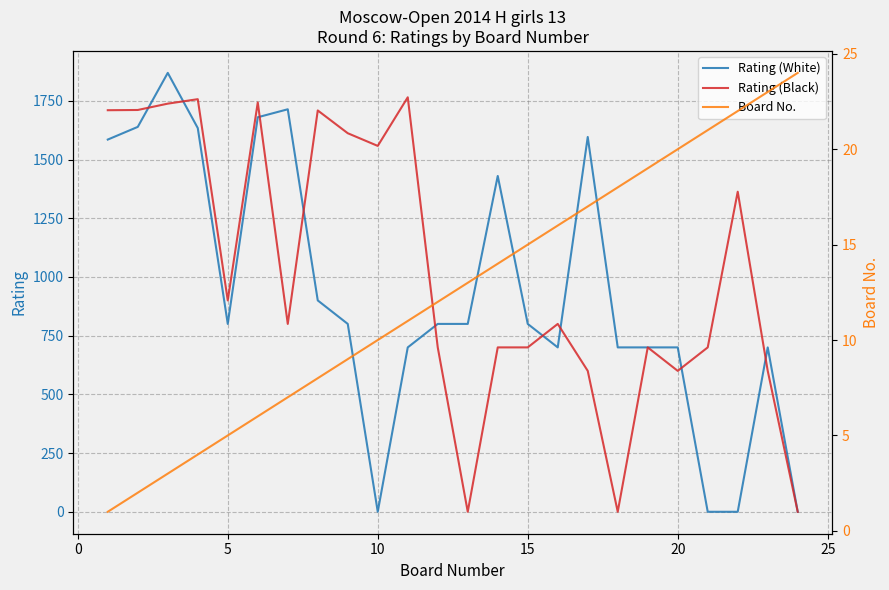

Rank the series by their maximum value, from lowest to highest.

Board No., Rating (Black), Rating (White)